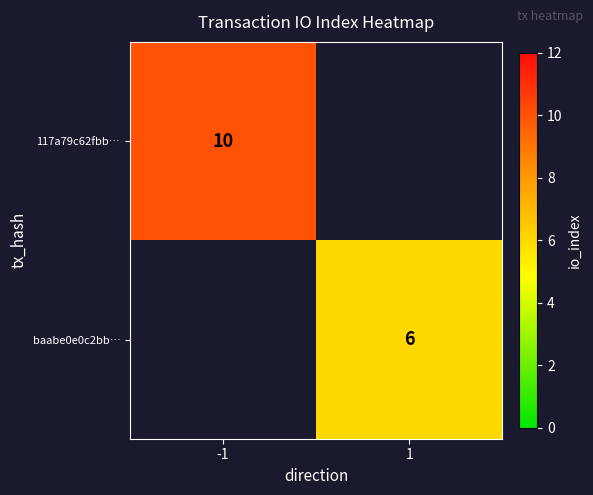

The 117a79c62fbb… series shows 17.4 at -1. True or false?

False